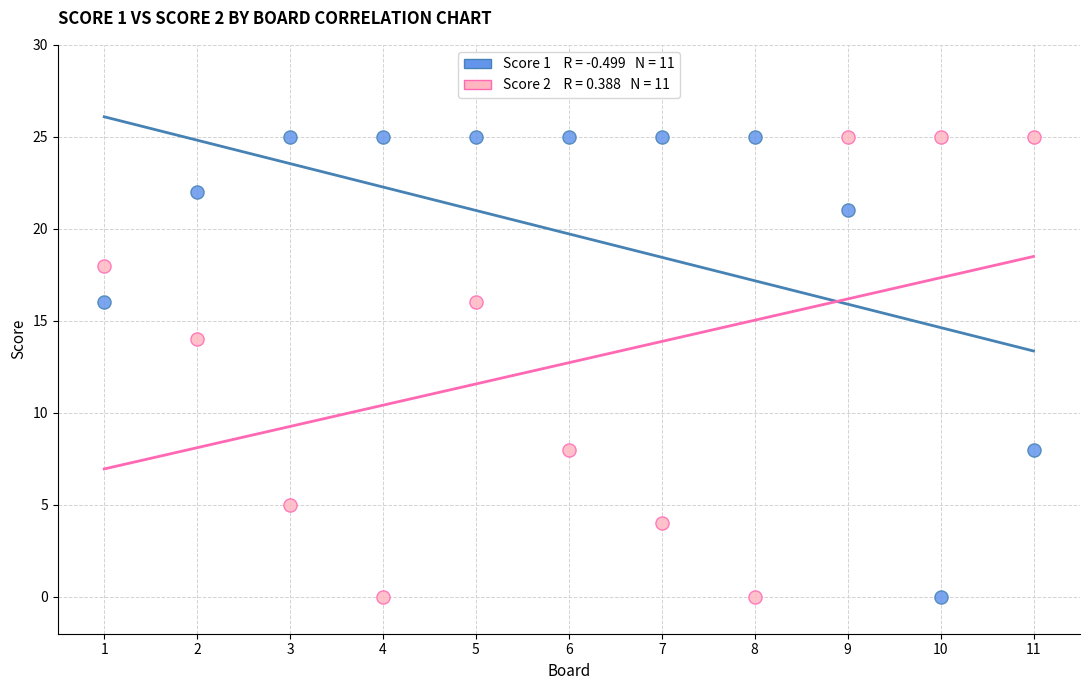

Across all data points, what is the range of X values (max minus min)?

10